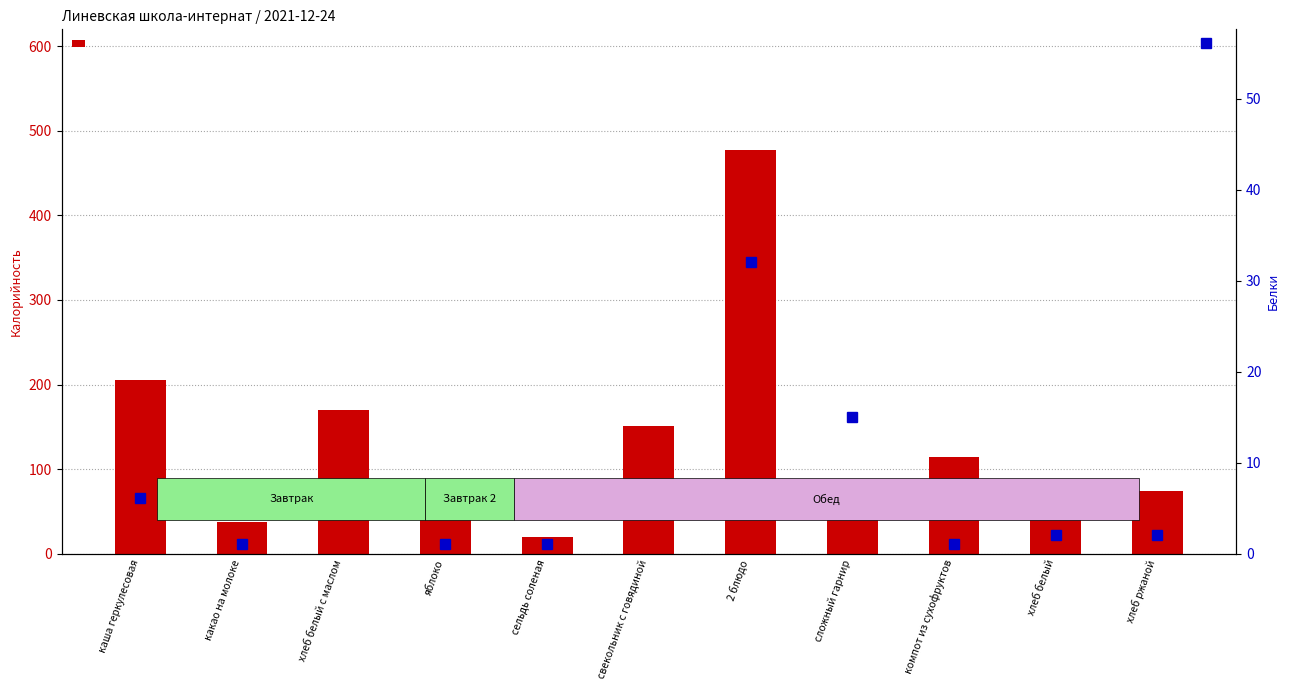

Are the bars horizontal?

No